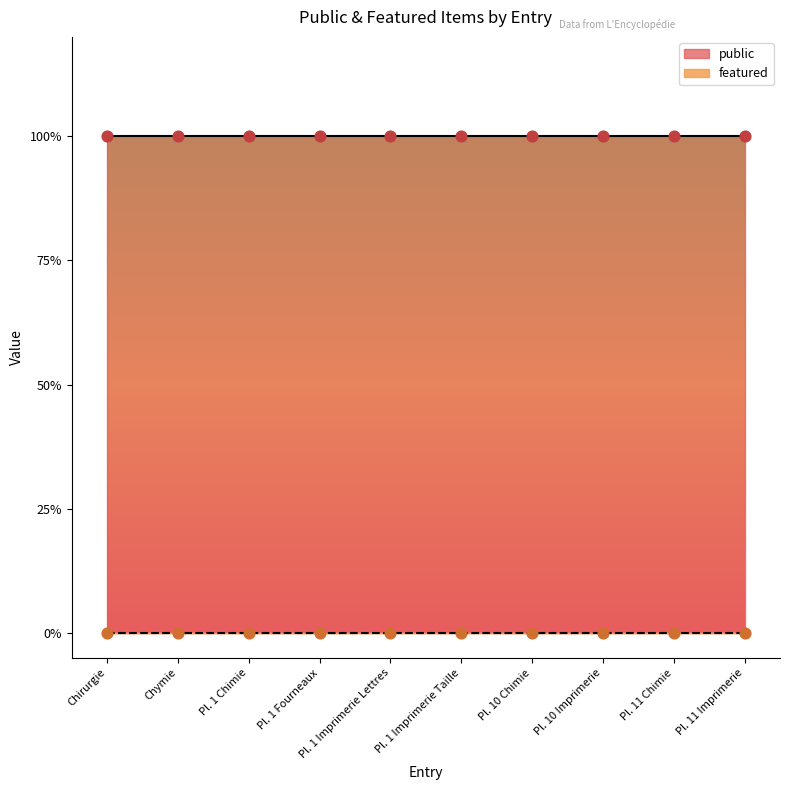

Which series has the largest Y range (max minus min)?

public